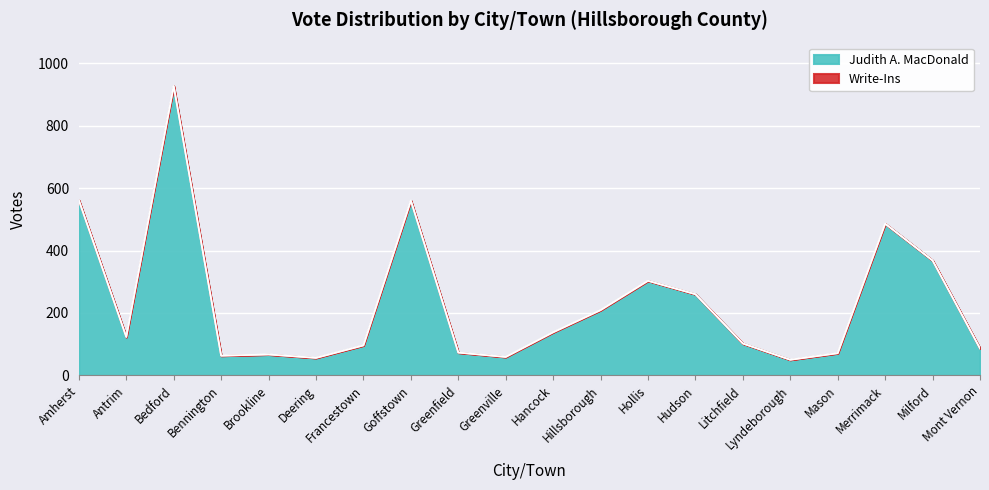

How many interior local peaks does the Judith A. MacDonald series have?

5